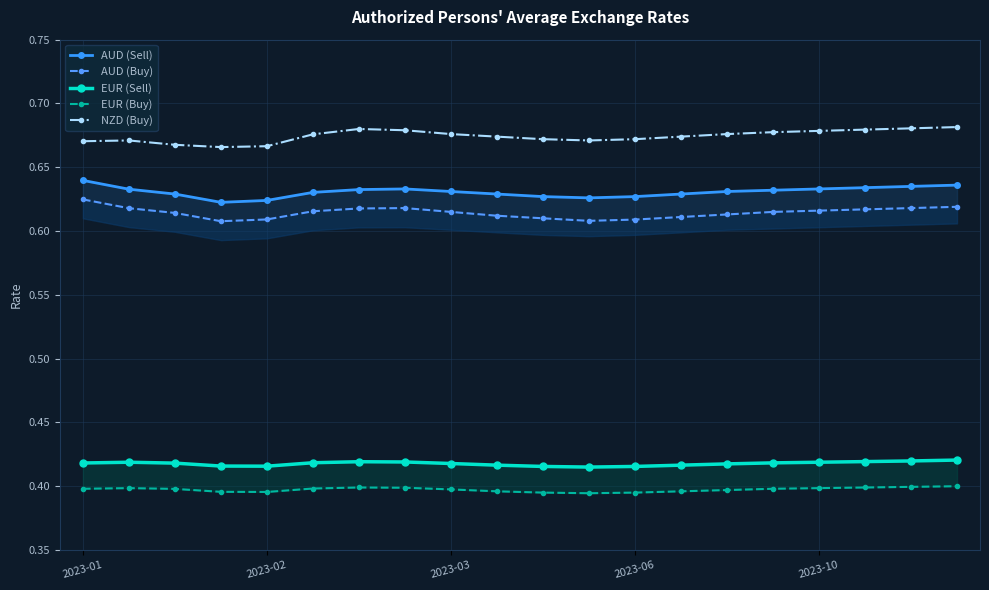

The EUR (Buy) series shows 0.4 at 7. True or false?

True